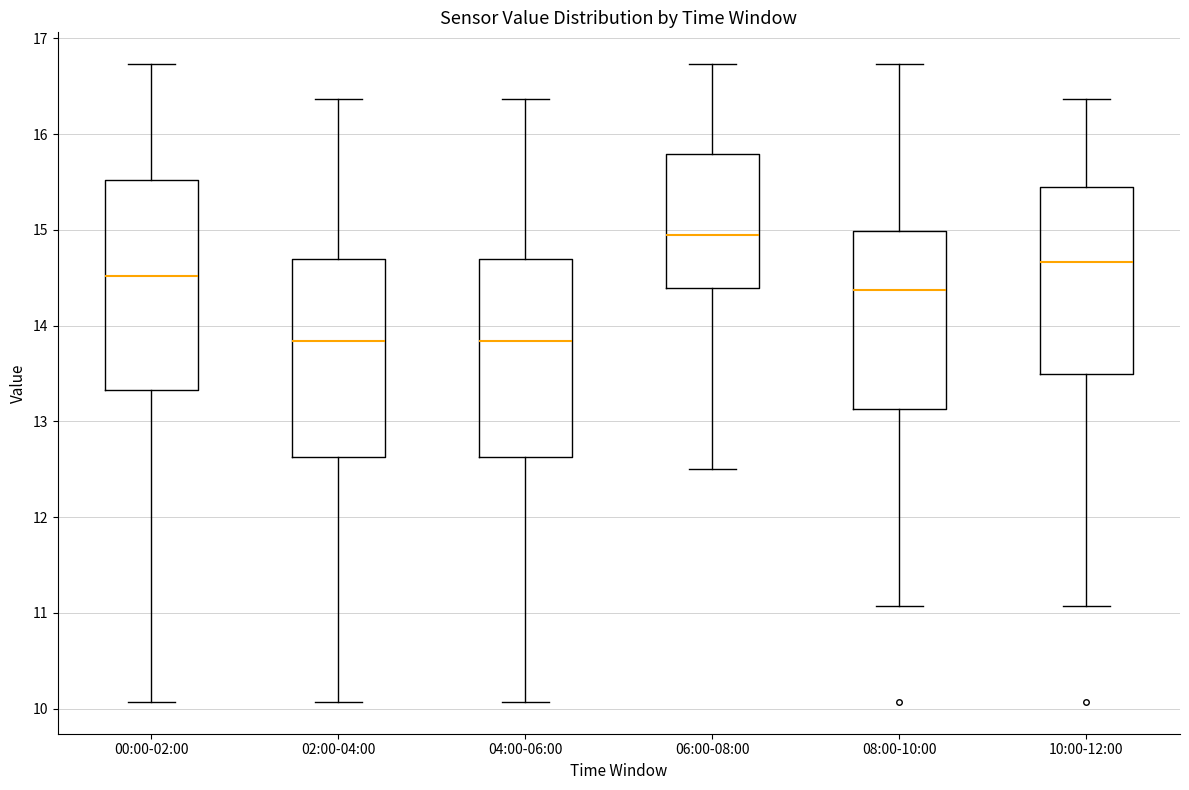

Reading left to right, transcribe this box plot: for each box, give where its median line is, the range the box spans, and where its two whiskers end, as read against the y-axis. The values are not printed on the chart, so give them approximately, as read against the axis.

00:00-02:00: median 14.5, box 13.3 to 15.5, whiskers 10.1 to 16.7
02:00-04:00: median 13.8, box 12.6 to 14.7, whiskers 10.1 to 16.4
04:00-06:00: median 13.8, box 12.6 to 14.7, whiskers 10.1 to 16.4
06:00-08:00: median 15.0, box 14.4 to 15.8, whiskers 12.5 to 16.7
08:00-10:00: median 14.4, box 13.1 to 15.0, whiskers 11.1 to 16.7
10:00-12:00: median 14.7, box 13.5 to 15.4, whiskers 11.1 to 16.4